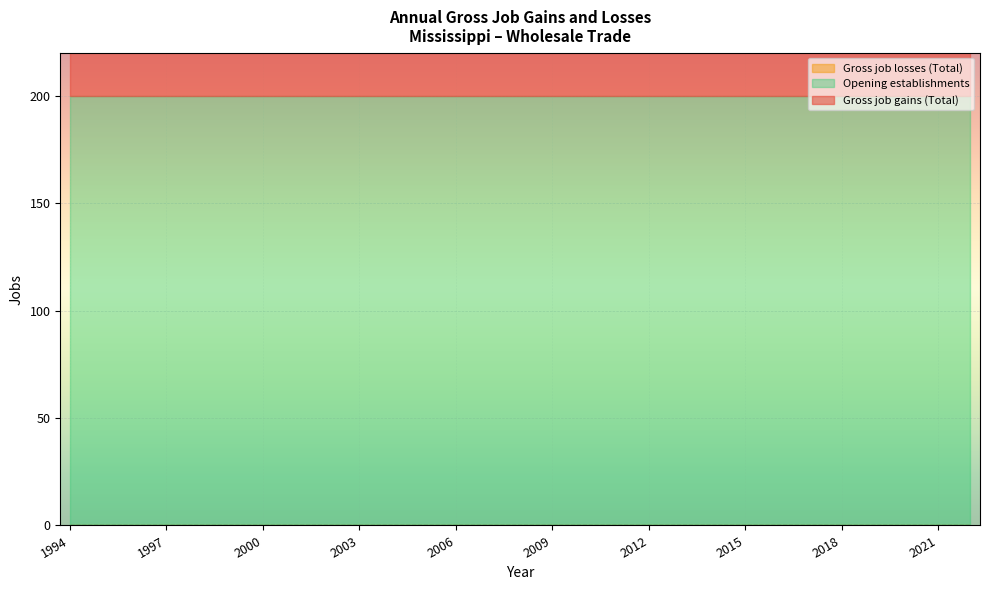

The Gross job gains (Total) series shows 200 at 2017. True or false?

True